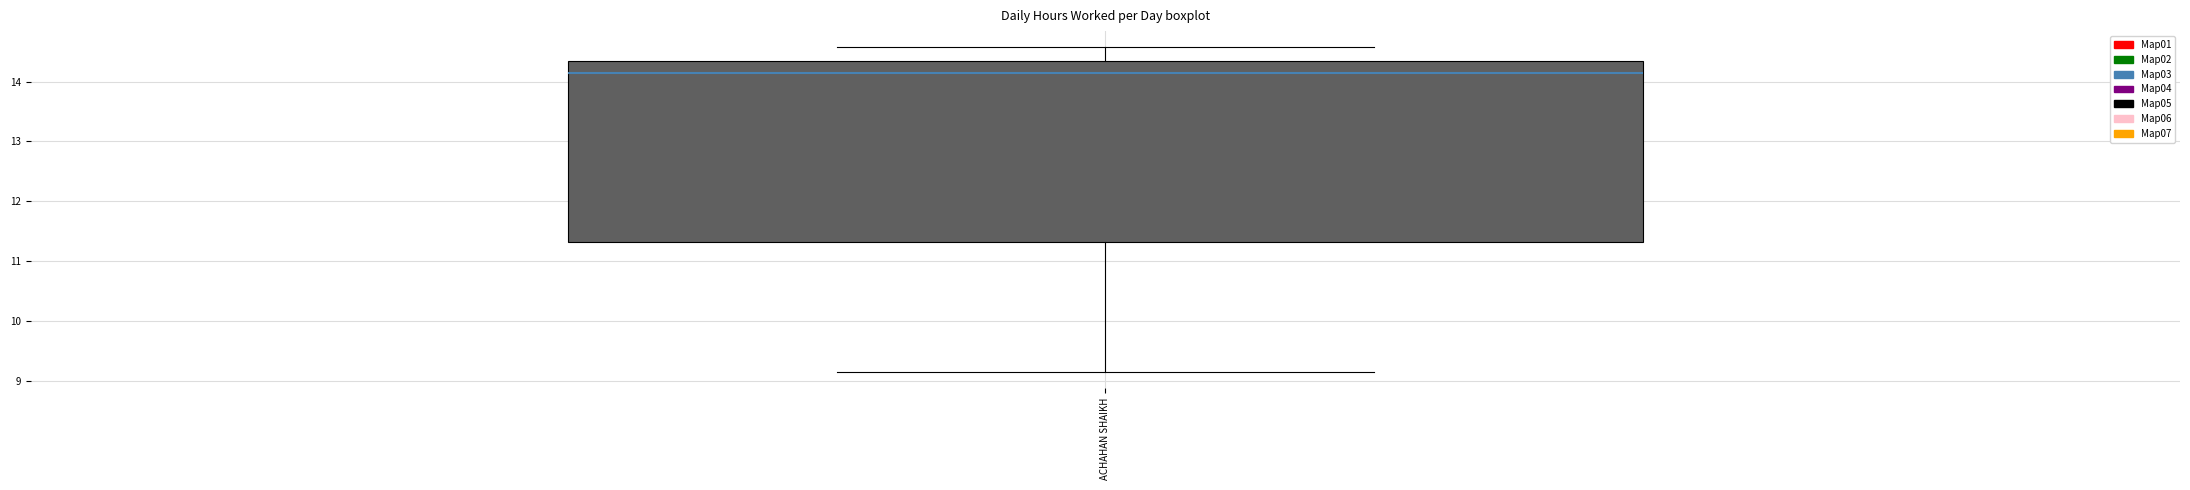

Where is the upper edge of the box for ACHAHAN SHAIKH on the y-axis? The values are not printed on the chart, so give them approximately, as read against the axis.

14.3